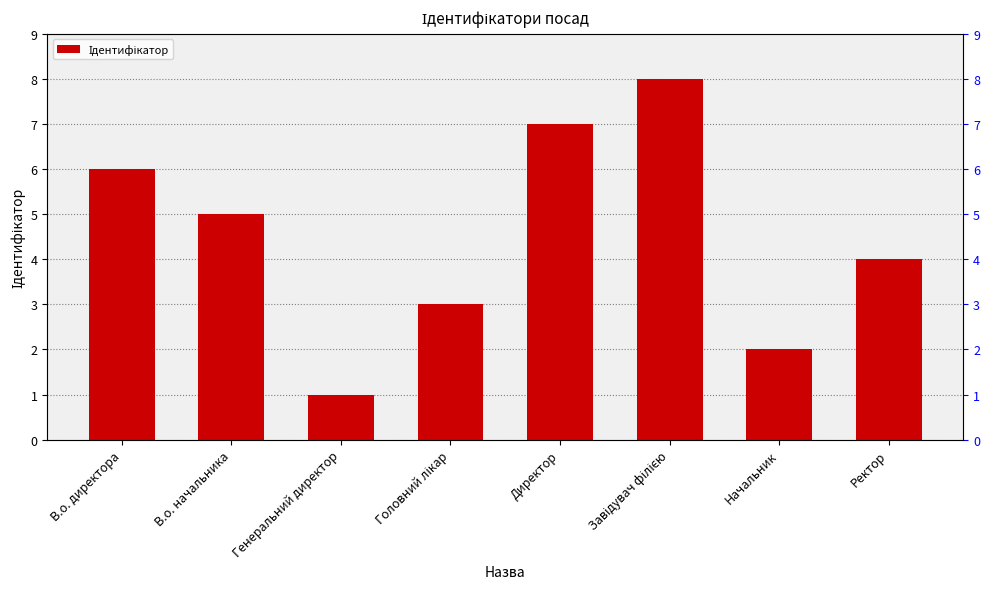

What is the ratio of the value at Директор to the value at Ректор?

1.8